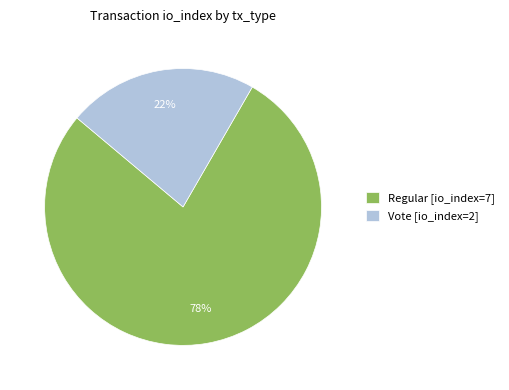

Rank the categories by value from highest to lowest.

Regular [io_index=7], Vote [io_index=2]